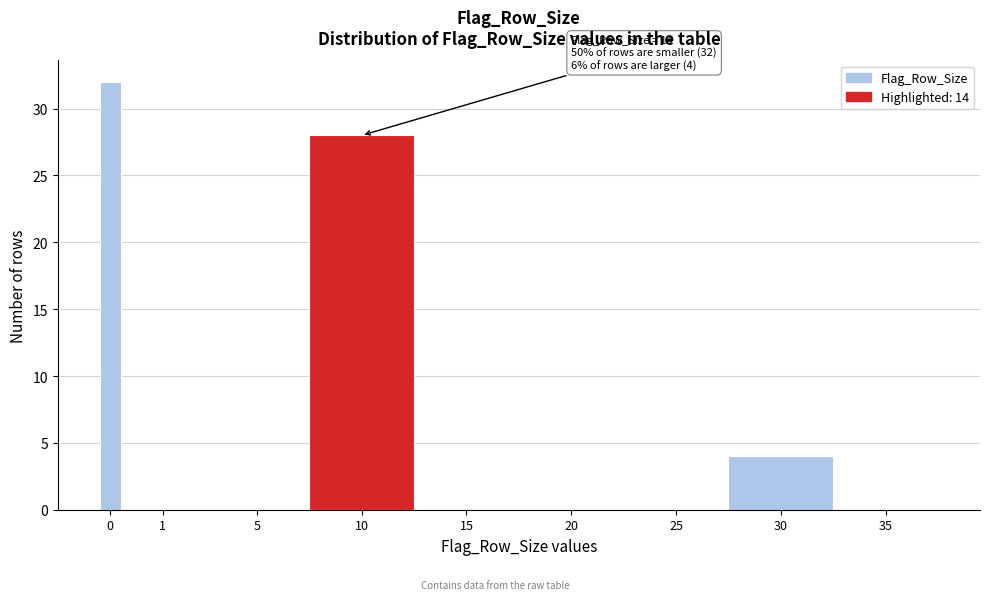

Reading left to right, what are all the values shown in this chart?

0=32	1=0	5=0	10=28	15=0	20=0	25=0	30=4	35=0